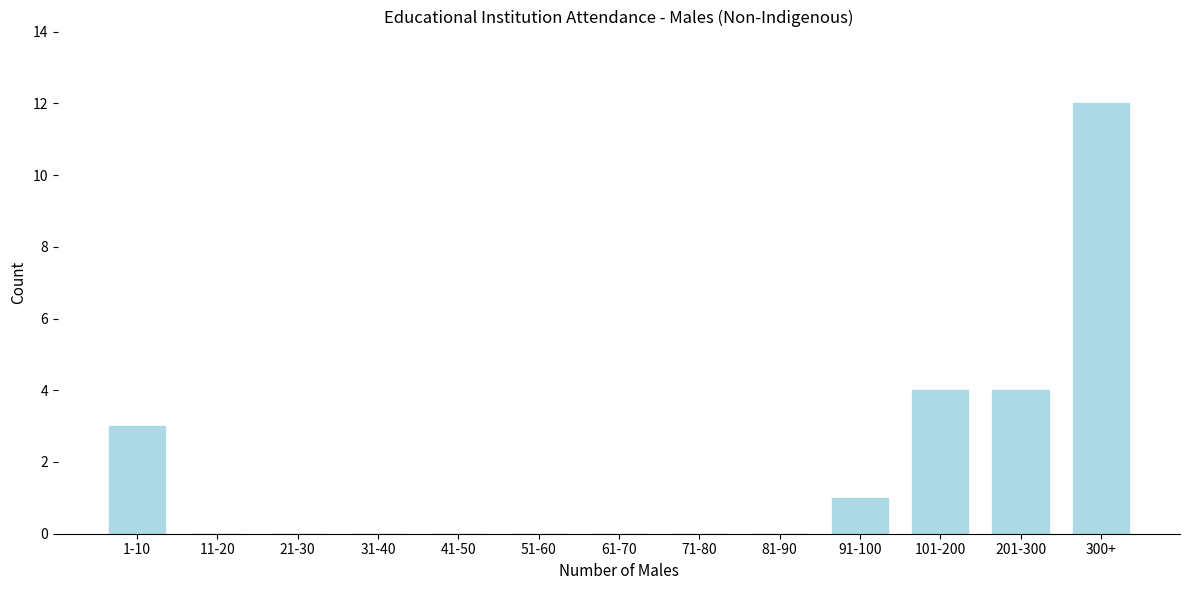

Reading right to left, extract all data points from this chart.

300+=12	201-300=4	101-200=4	91-100=1	81-90=0	71-80=0	61-70=0	51-60=0	41-50=0	31-40=0	21-30=0	11-20=0	1-10=3